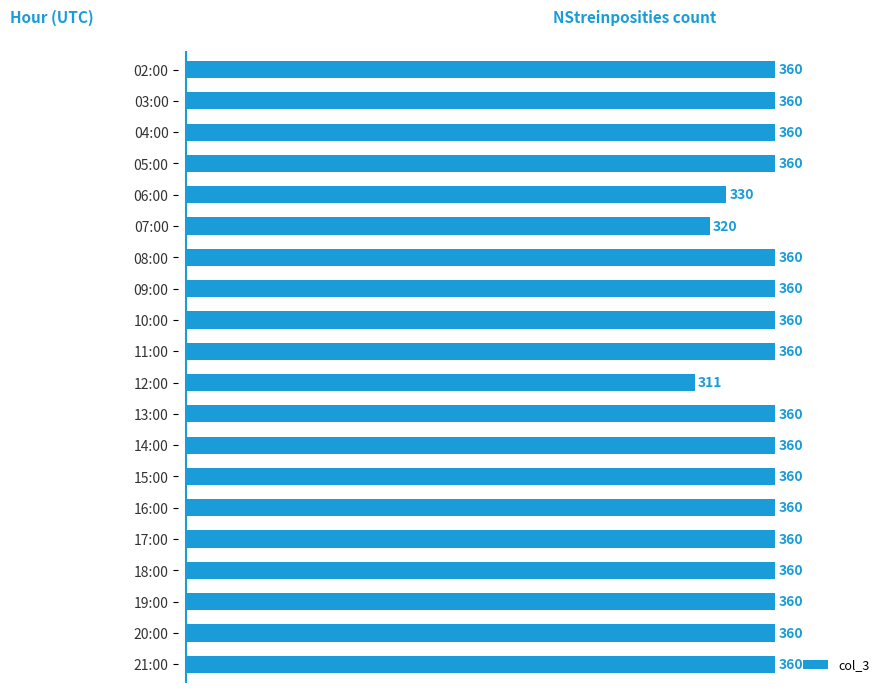

Approximately how many times larger is the value at 06:00 compared to 19:00?

0.9